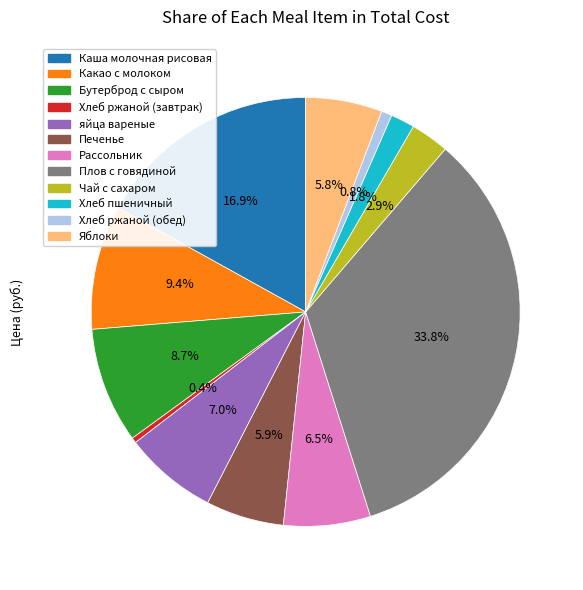

Is there a majority slice in this chart?

No